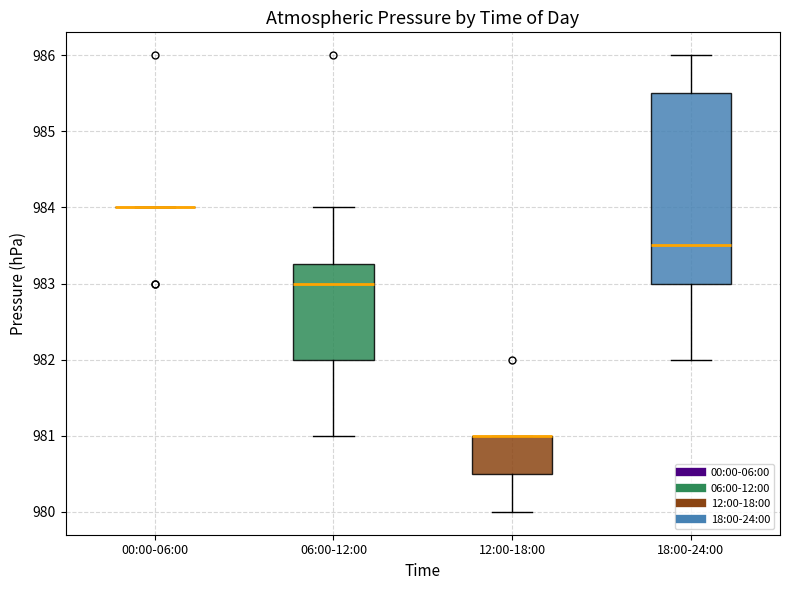

Reading left to right, transcribe this box plot: for each box, give where its median line is, the range the box spans, and where its two whiskers end, as read against the y-axis. The values are not printed on the chart, so give them approximately, as read against the axis.

00:00-06:00: box collapsed to a line at 984.0, whiskers 984.0 to 984.0
06:00-12:00: median 983.0, box 982.0 to 983.3, whiskers 981.0 to 984.0
12:00-18:00: median 981.0 (drawn on the box's upper edge), box 980.5 to 981.0, whiskers 980.0 to 981.0
18:00-24:00: median 983.5, box 983.0 to 985.5, whiskers 982.0 to 986.0